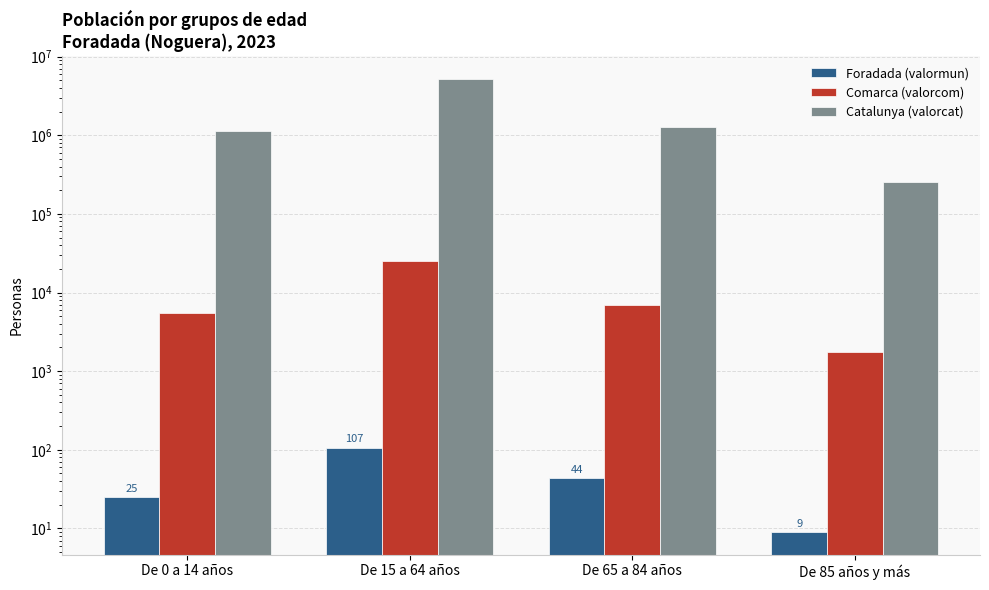

Which series has the widest spread of values?

Catalunya (valorcat)